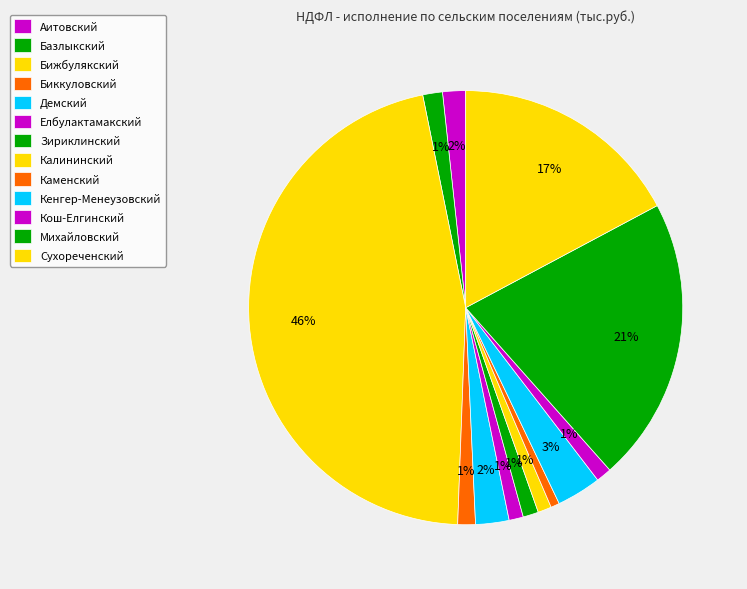

Does Аитовский represent more than half of the total?

No